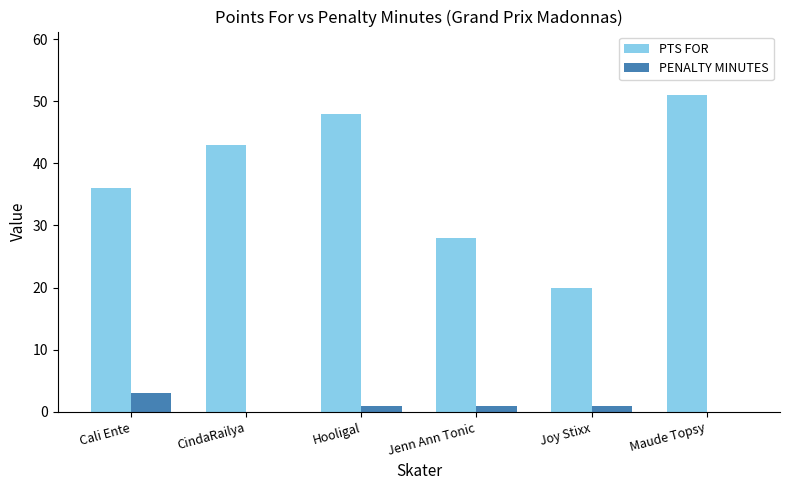

Is the value of PTS FOR at CindaRailya greater than the value of PENALTY MINUTES at Cali Ente?

Yes